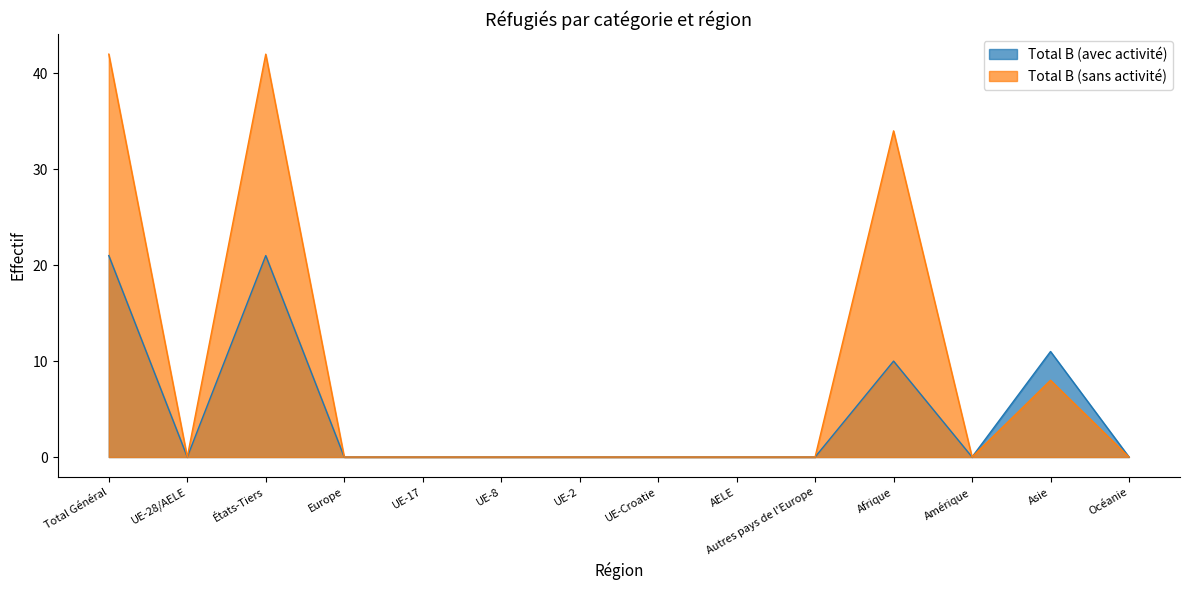

Does the chart display data point markers on the line(s)?

No